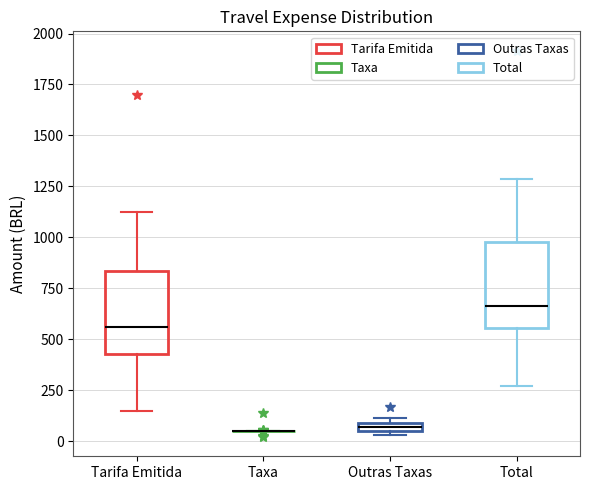

Where does the median line of the box for Total sit on the y-axis? The values are not printed on the chart, so give them approximately, as read against the axis.

650